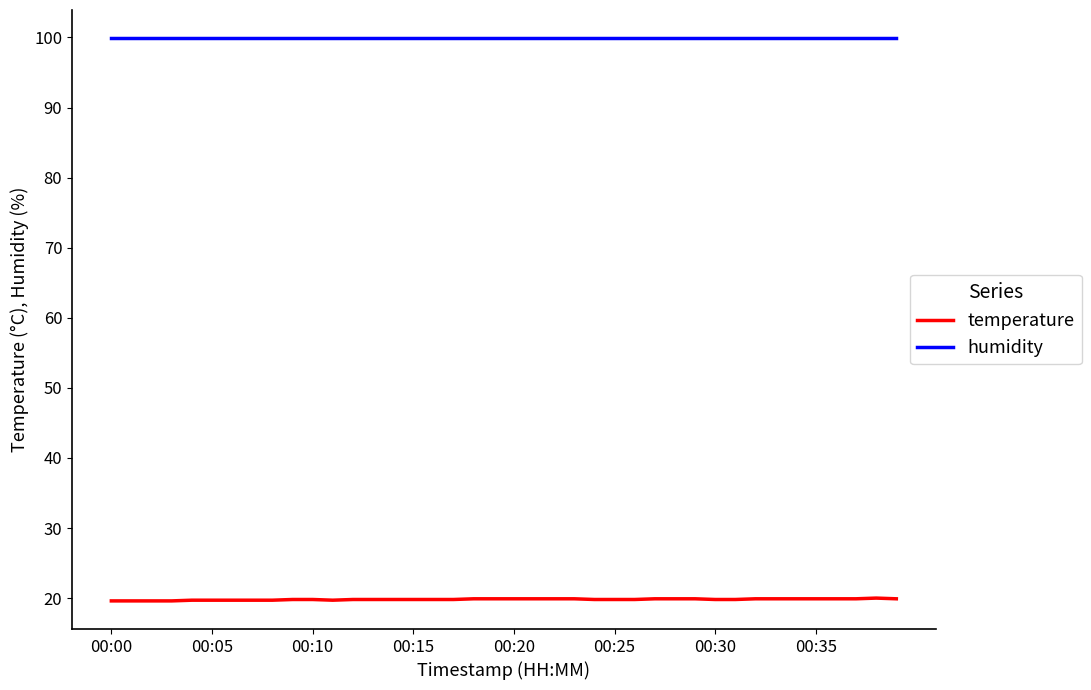

Rank the series by their maximum value, from highest to lowest.

humidity, temperature